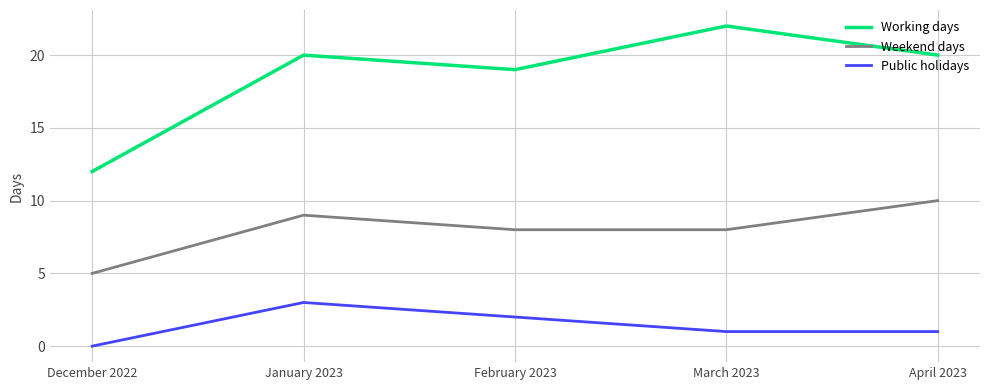

What is the difference between the second highest and minimum values in the Public holidays series?

2